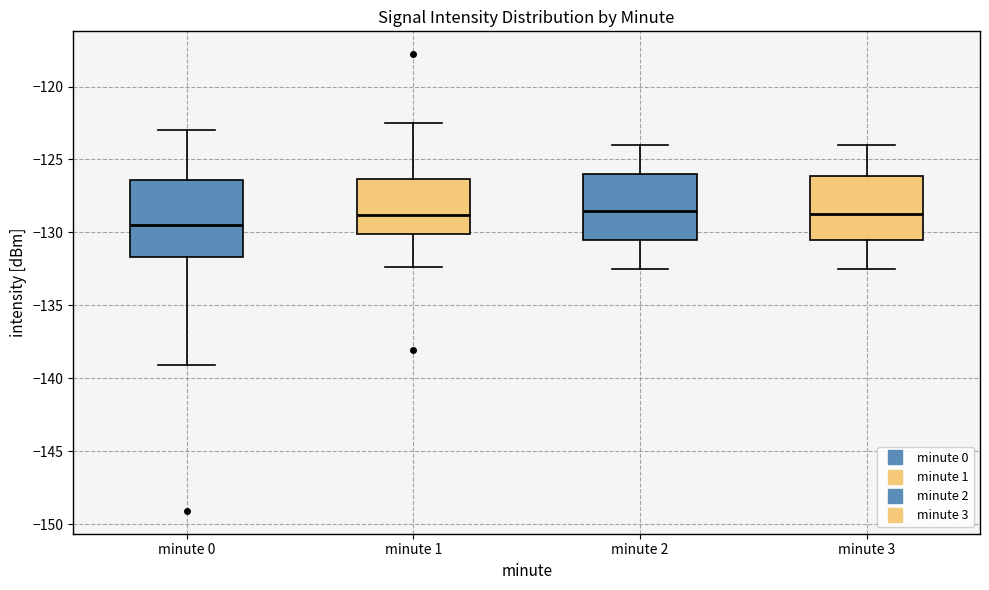

Where does the upper whisker of the box for minute 1 end on the y-axis? The values are not printed on the chart, so give them approximately, as read against the axis.

-122.5